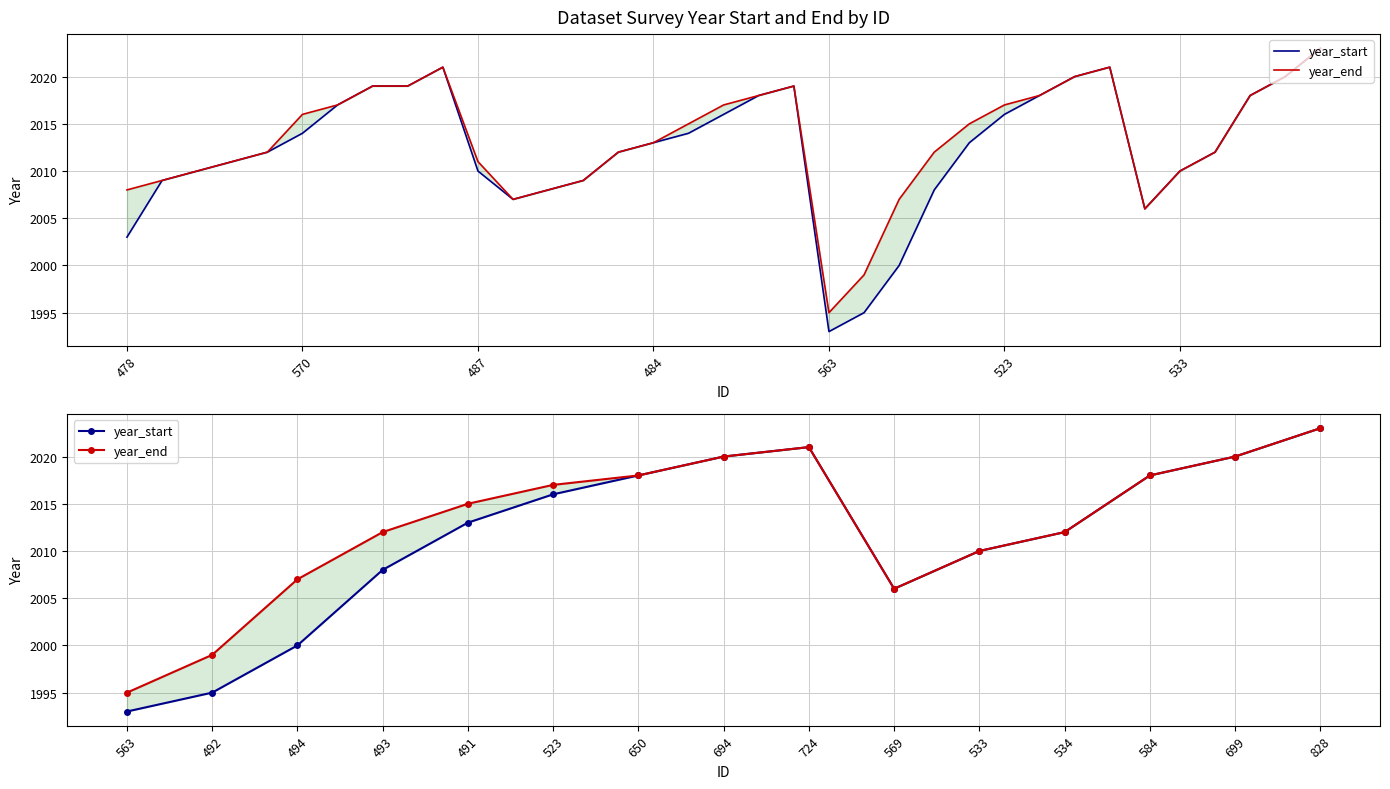

Which series has the widest spread of values?

year_start